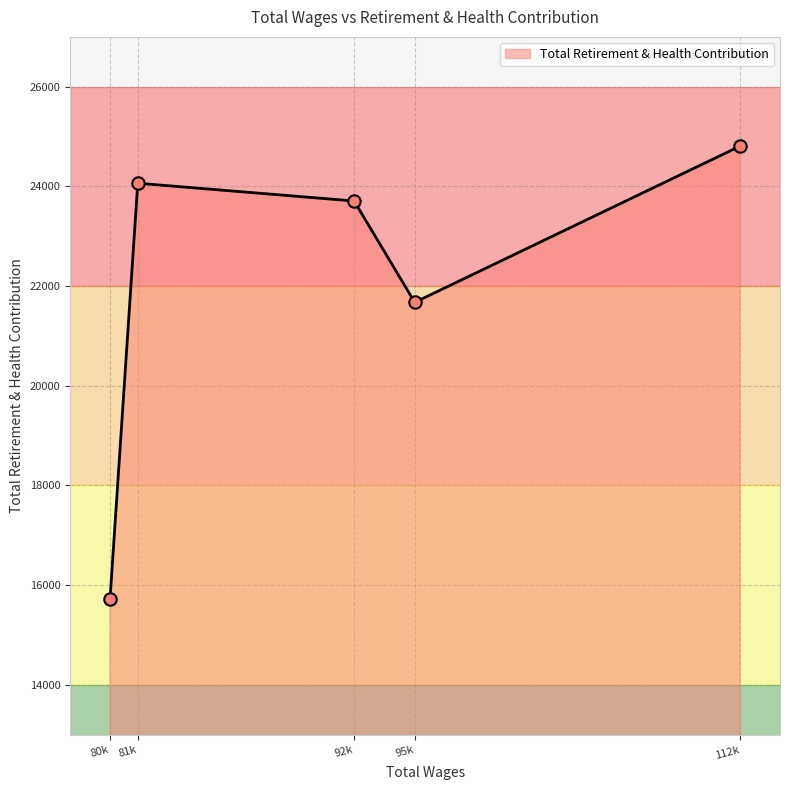

What is the change in value from 81k to 95k?

-2390